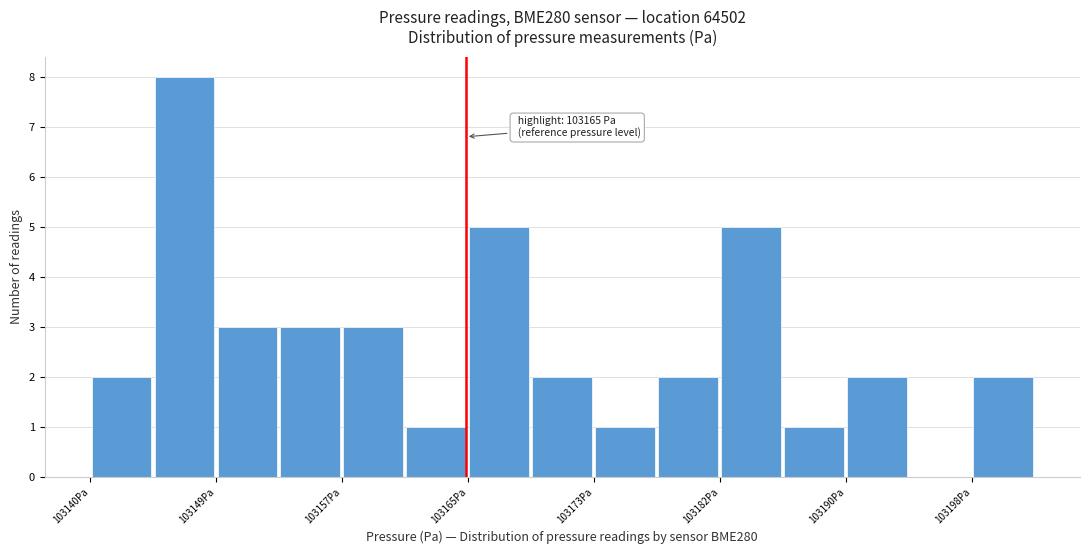

Over which range of the x-axis is the bar tallest?

103145 to 103149